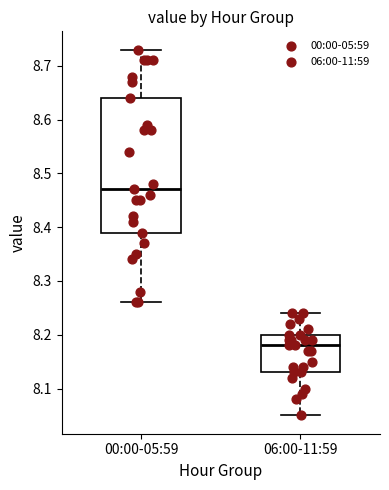

Comparing the boxes themselves (not the whiskers), which one is the tallest?

00:00-05:59